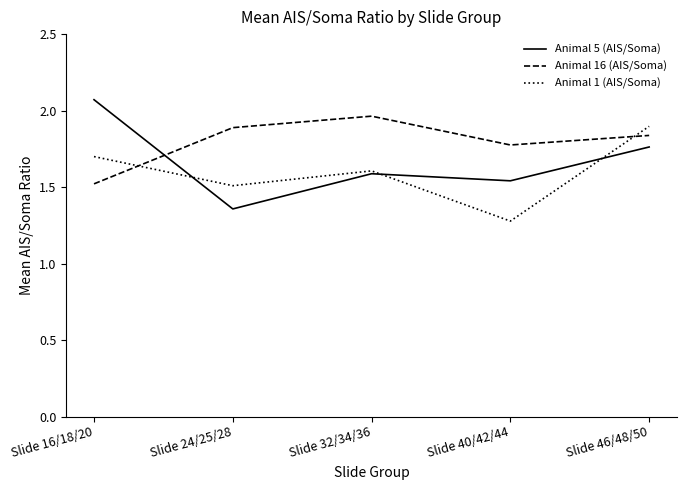

What is the total value across all series at Slide 16/18/20?

5.3